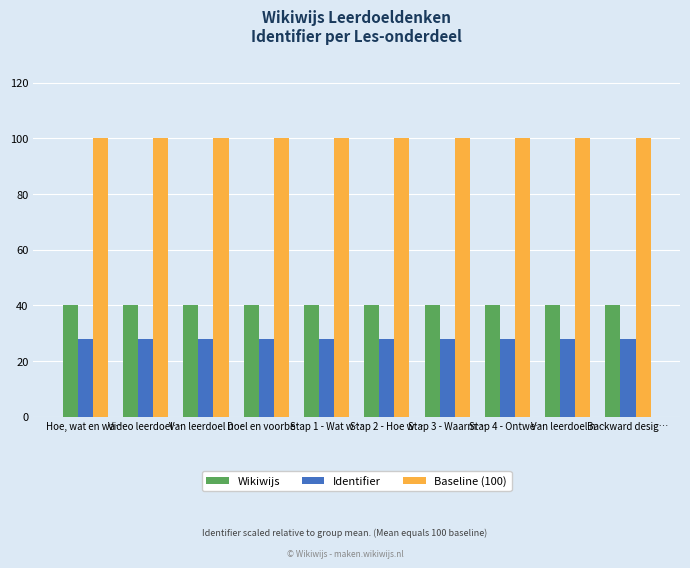

Reading left to right, extract all data points from this chart.

Wikiwijs: Hoe, wat en wa…=40.0	Video leerdoel…=40.0	Van leerdoel n…=40.0	Doel en voorbe…=40.0	Stap 1 - Wat w…=40.0	Stap 2 - Hoe w…=40.0	Stap 3 - Waarm…=40.0	Stap 4 - Ontwe…=40.0	Van leerdoel n…=40.0	Backward desig…=40.0
Identifier: Hoe, wat en wa…=28.0	Video leerdoel…=28.0	Van leerdoel n…=28.0	Doel en voorbe…=28.0	Stap 1 - Wat w…=28.0	Stap 2 - Hoe w…=28.0	Stap 3 - Waarm…=28.0	Stap 4 - Ontwe…=28.0	Van leerdoel n…=28.0	Backward desig…=28.0
Baseline (100): Hoe, wat en wa…=100.0	Video leerdoel…=100.0	Van leerdoel n…=100.0	Doel en voorbe…=100.0	Stap 1 - Wat w…=100.0	Stap 2 - Hoe w…=100.0	Stap 3 - Waarm…=100.0	Stap 4 - Ontwe…=100.0	Van leerdoel n…=100.0	Backward desig…=100.0